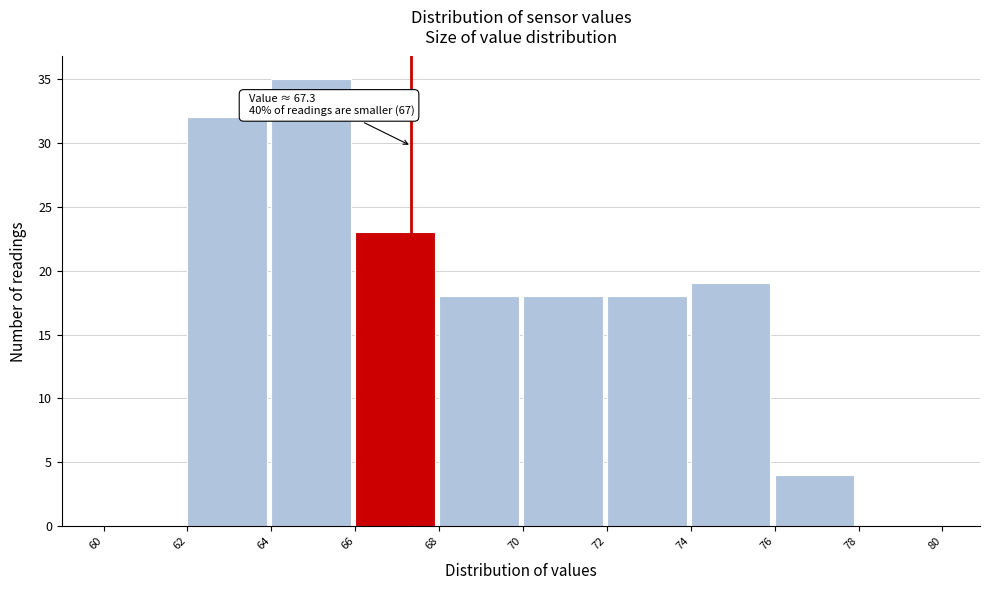

Which range on the x-axis has the tallest bar?

64 to 66